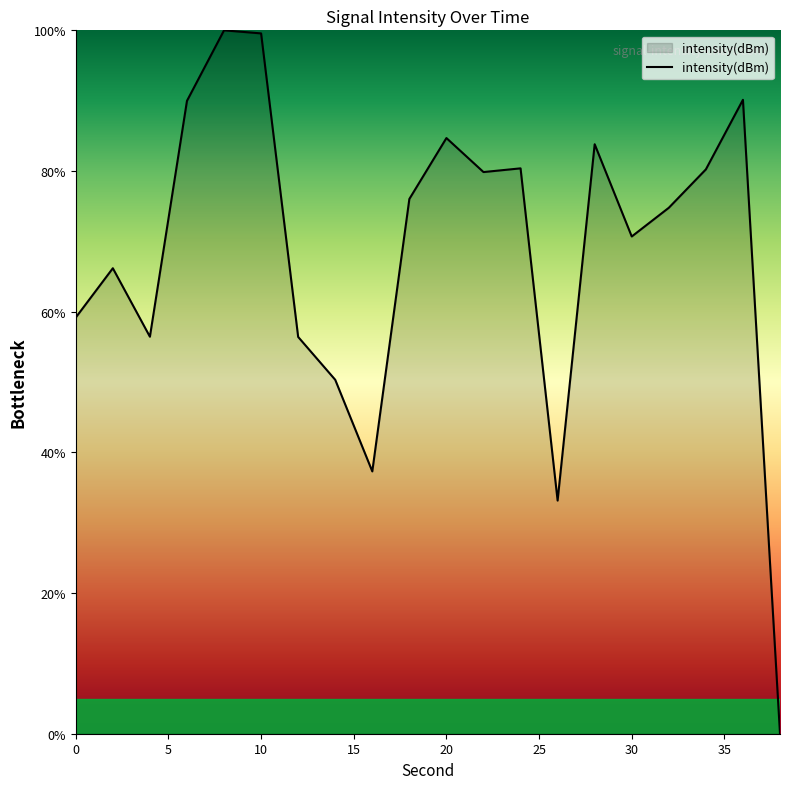

What is the difference between the maximum and minimum values?

100.0